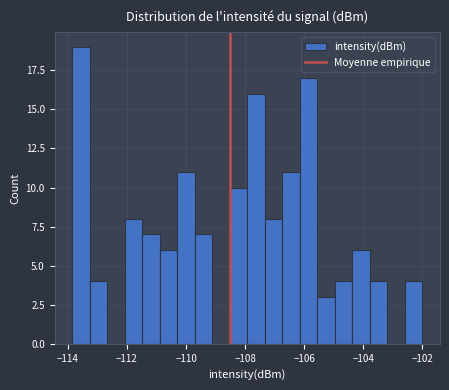

Read against the x-axis, roughly where is the centre of the tallest bar?

-113.6